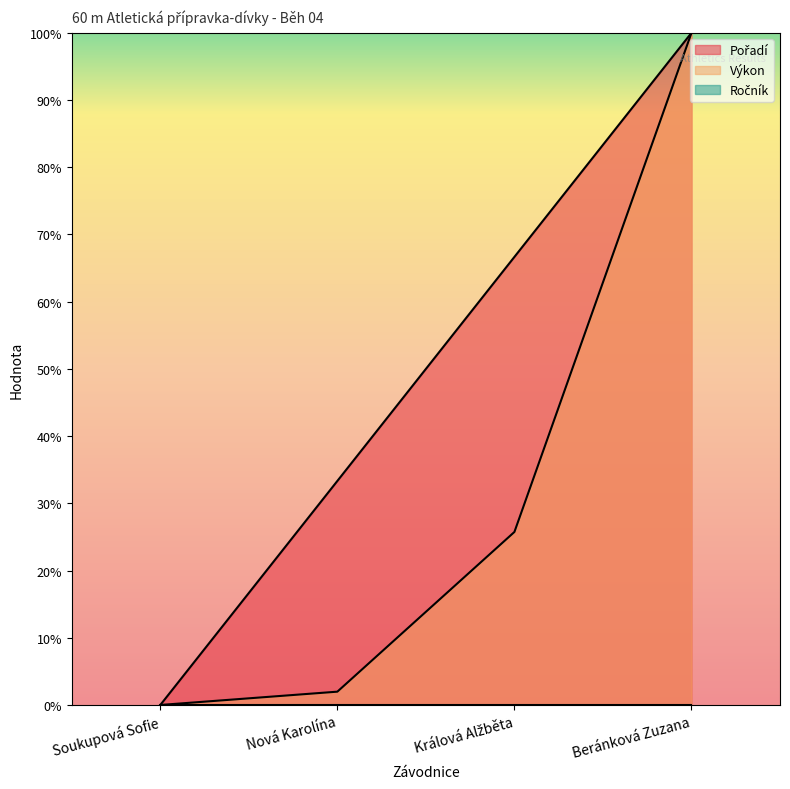

Between Nová Karolína and Králová Alžběta, which series saw the biggest shift?

Pořadí